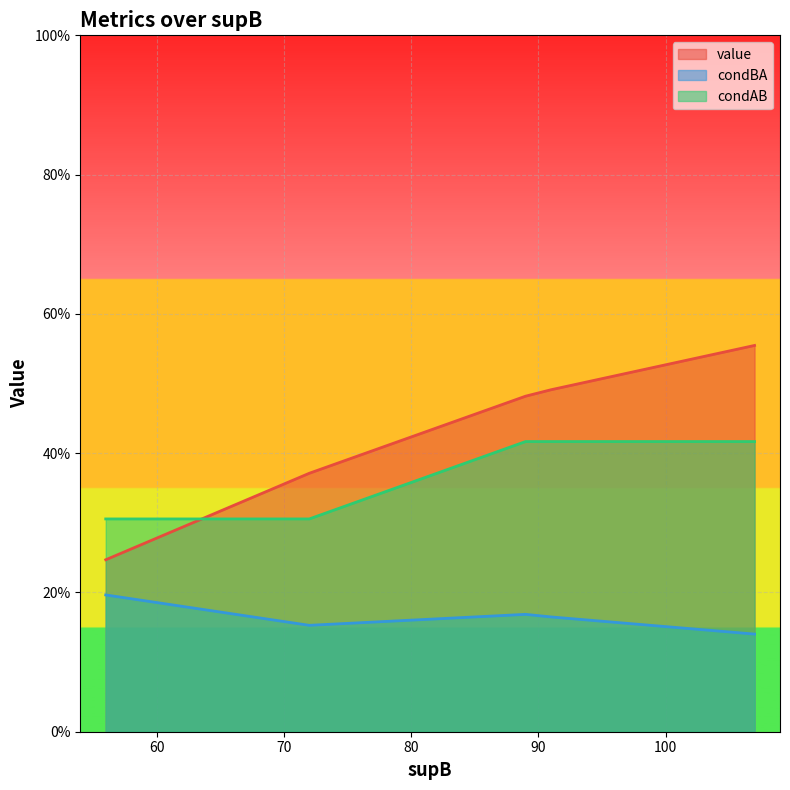

True or false: condBA and value intersect in this chart.

False